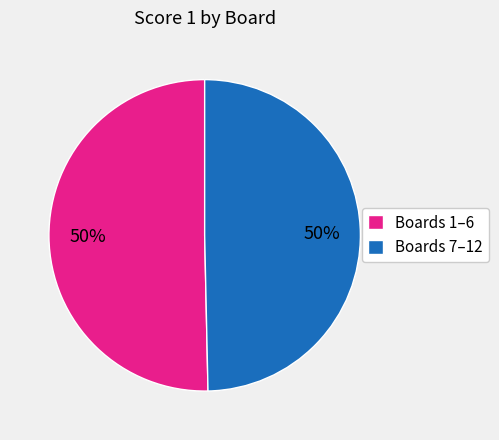

How many segments does this pie chart have?

2